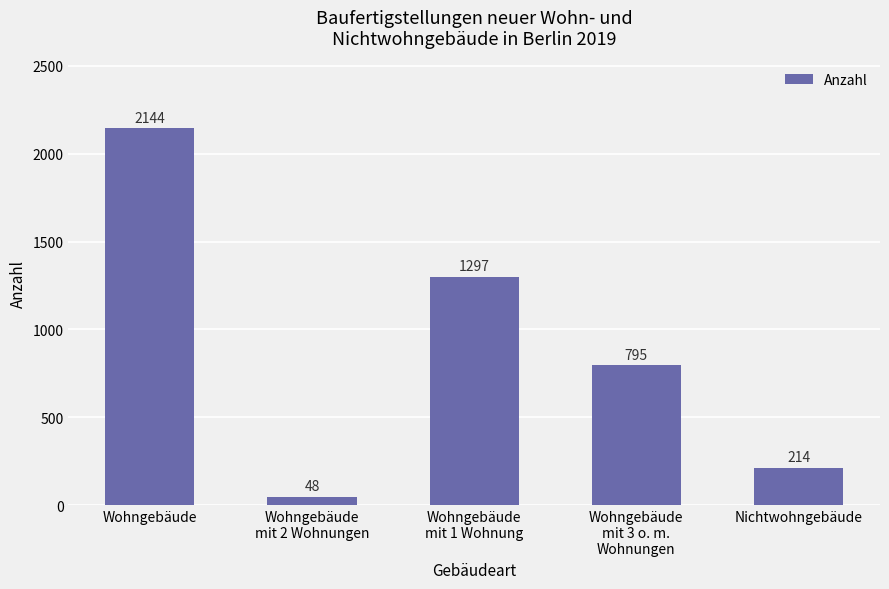

What is the change in value from Wohngebäude to Wohngebäude
mit 2 Wohnungen?

-2096